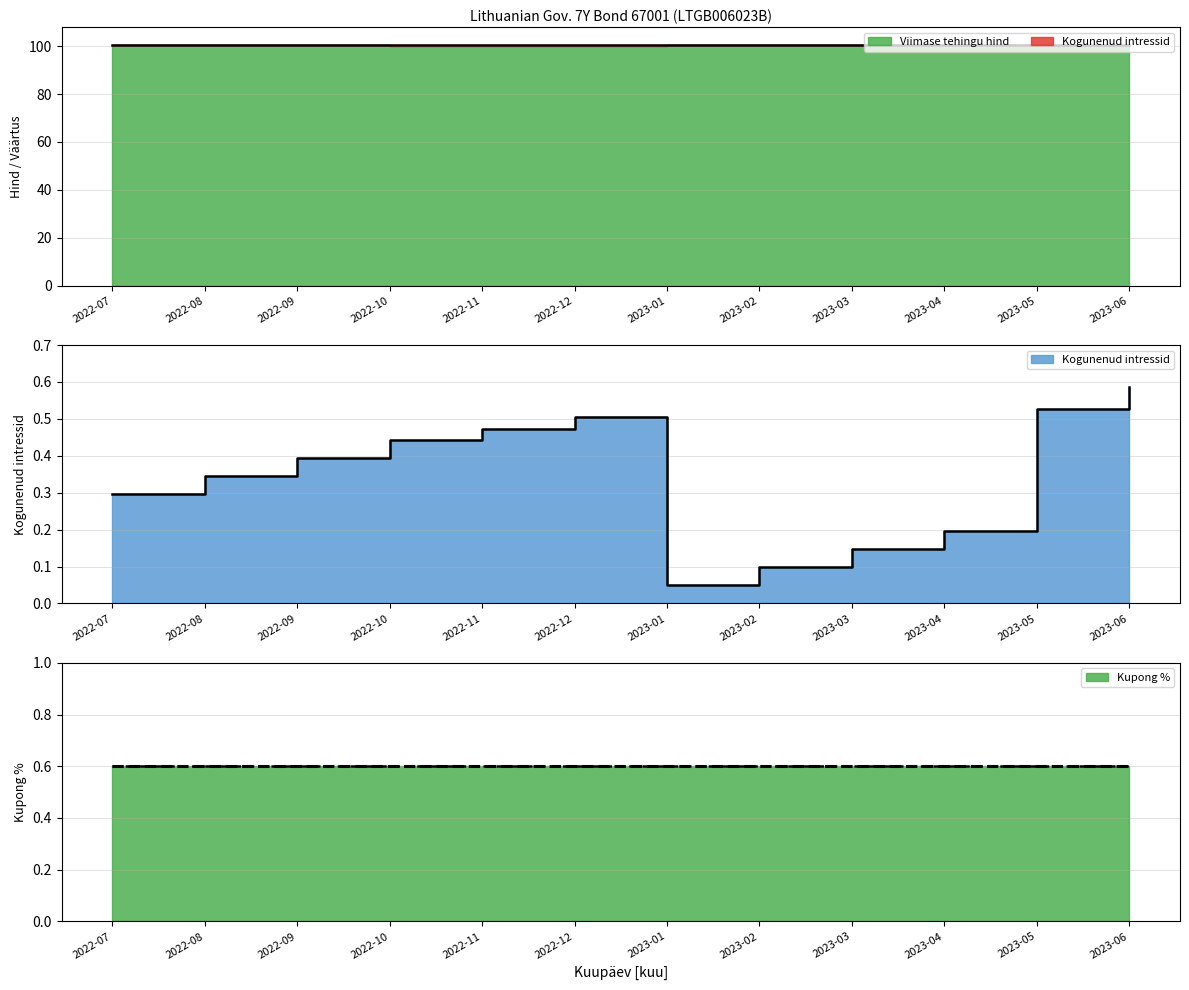

Is it true that Kupong % equals 0.6 at 2022-10?

True